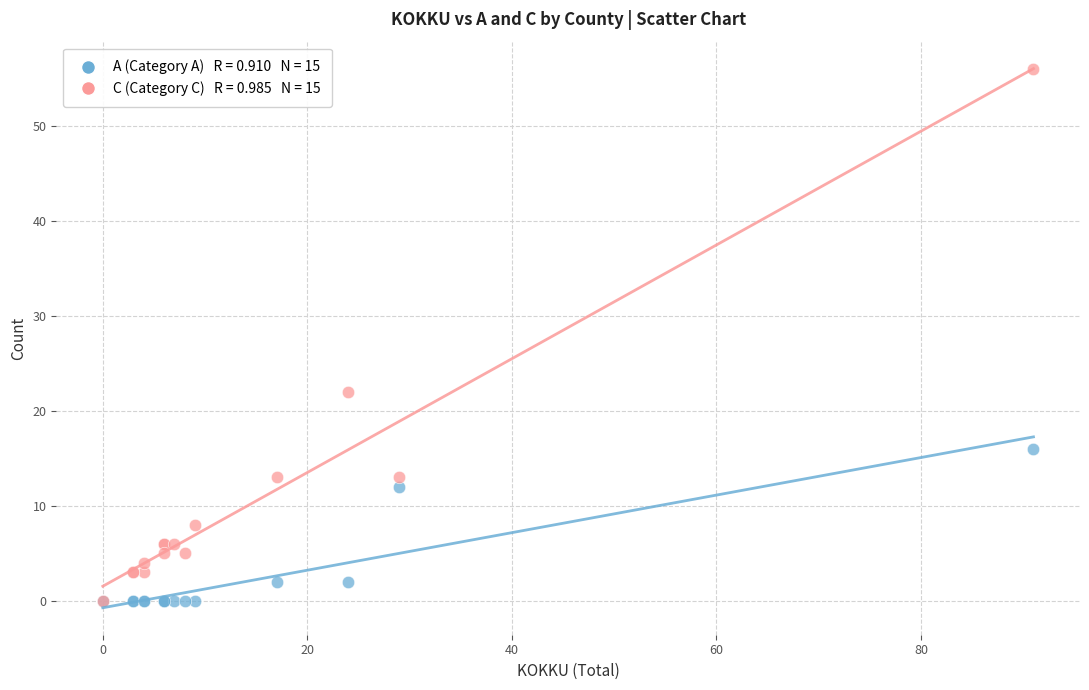

Across all series, what Y value is closest to 28?

22